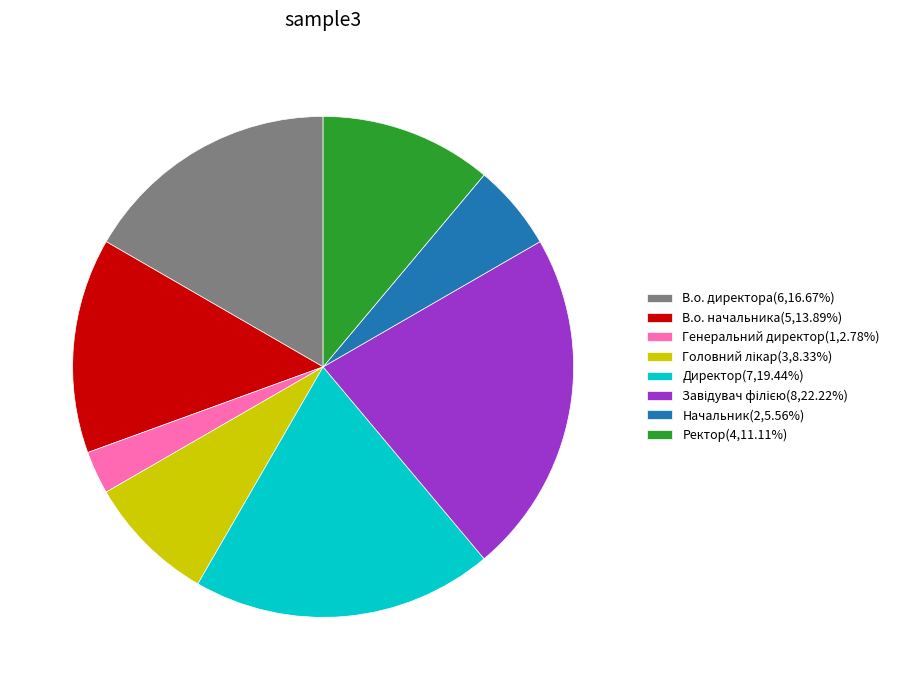

Does Начальник account for over 50% of the chart?

No